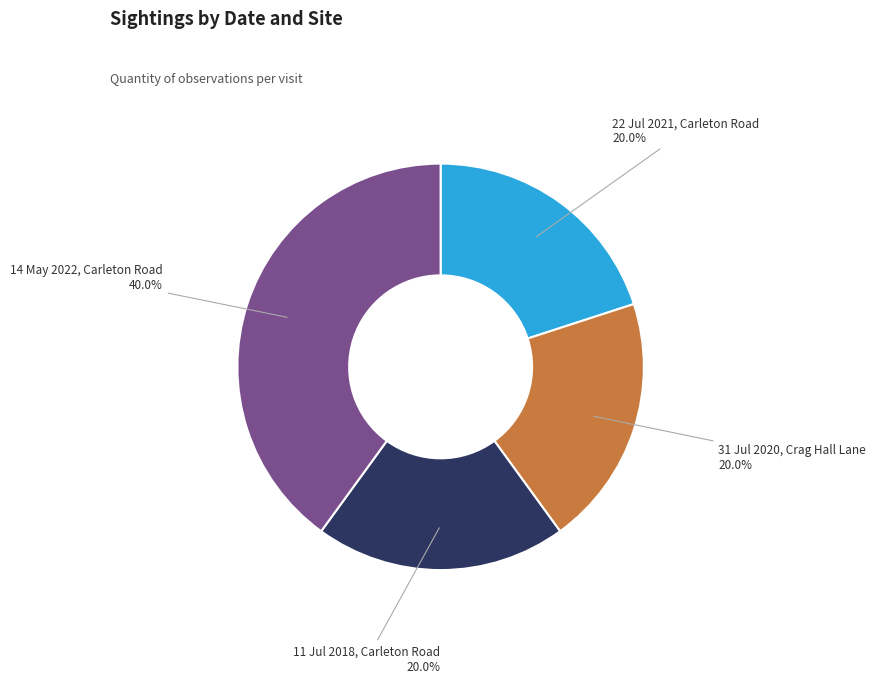

Between 14 May 2022, Carleton Road and 11 Jul 2018, Carleton Road, which is larger?

14 May 2022, Carleton Road